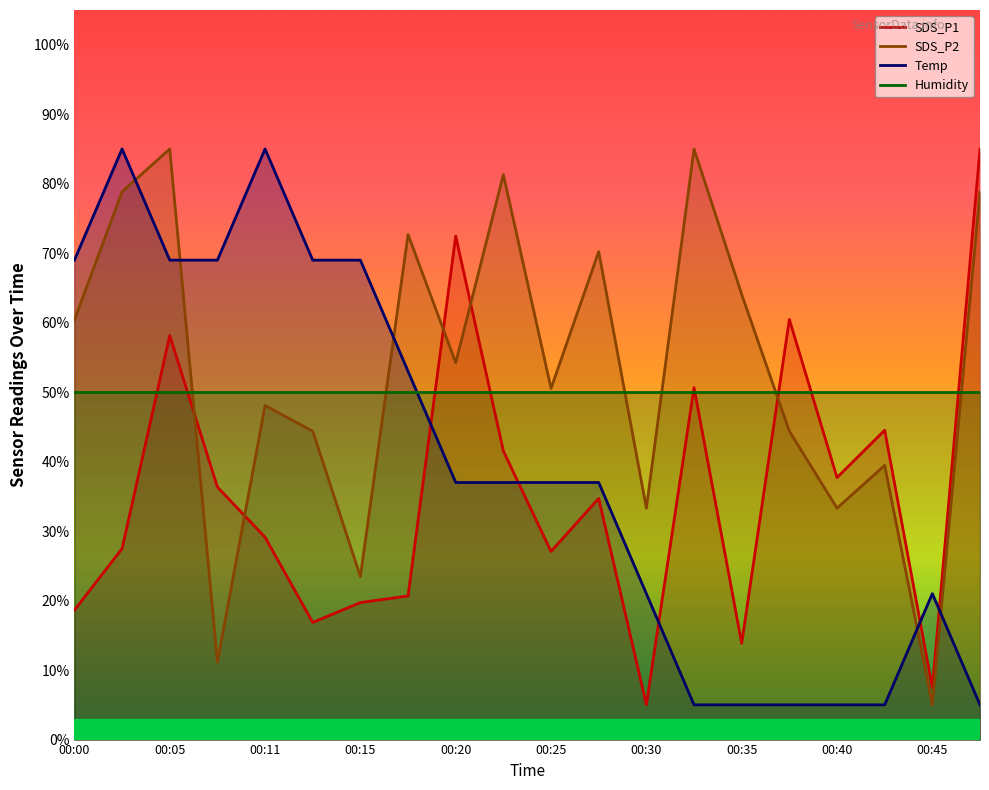

What is the value of the Temp point at the 16th from the left?

5.0